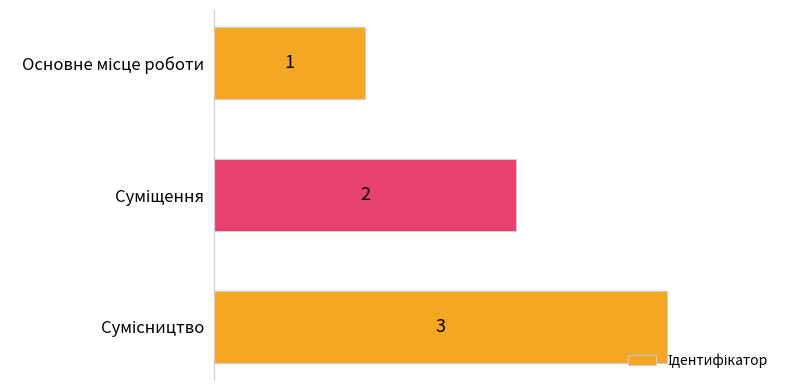

What is the value of the 3rd bar from the top?

3